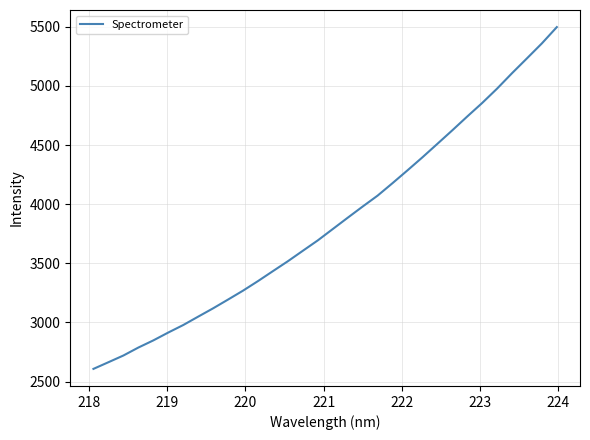

What is the maximum value shown in the chart?

5497.7